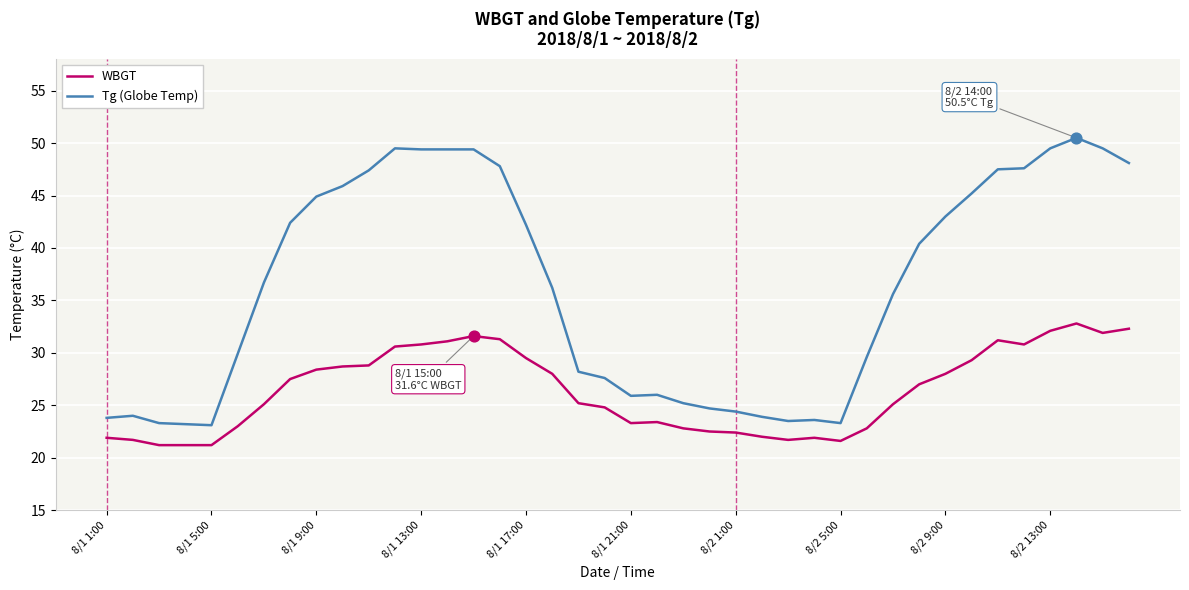

Which series has the largest total across all categories?

Tg (Globe Temp)